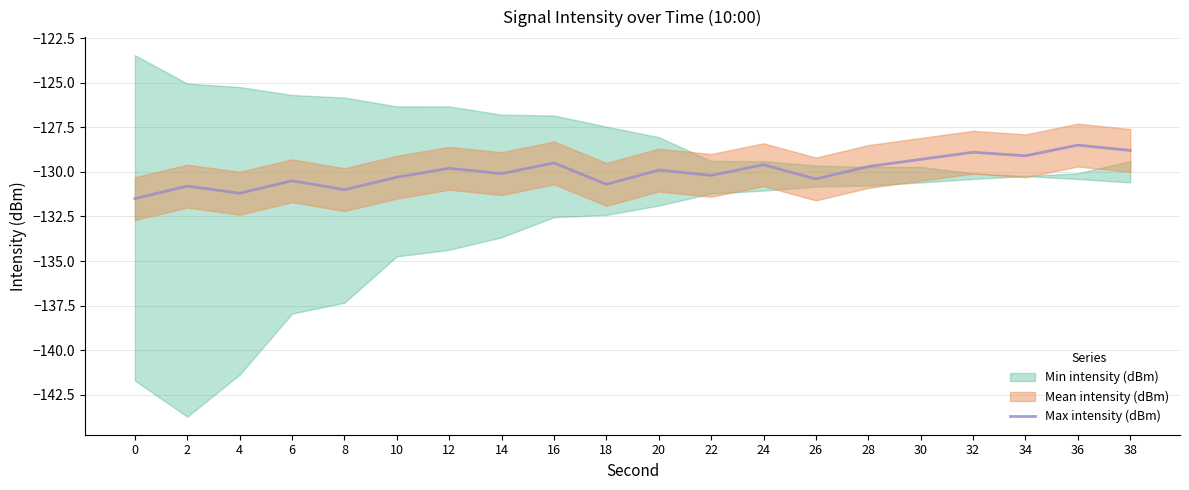

Reading left to right, transcribe all the data shown in this chart.

0=-131.5	2=-130.8	4=-131.2	6=-130.5	8=-131.0	10=-130.3	12=-129.8	14=-130.1	16=-129.5	18=-130.7	20=-129.9	22=-130.2	24=-129.6	26=-130.4	28=-129.7	30=-129.3	32=-128.9	34=-129.1	36=-128.5	38=-128.8